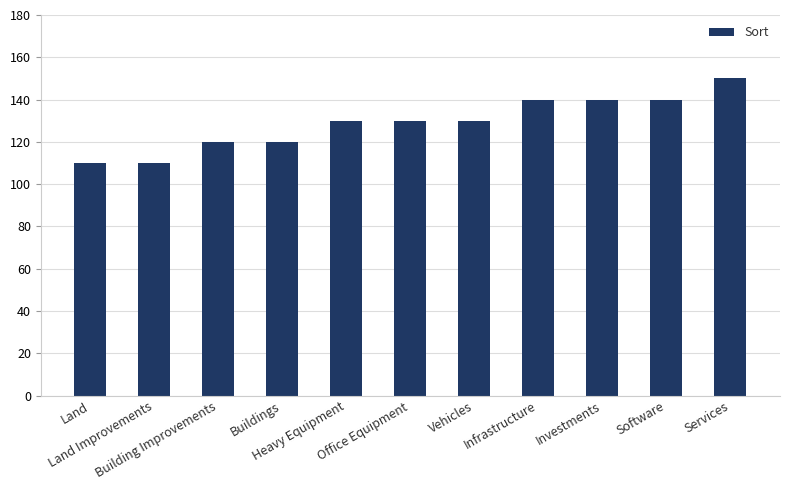

The value at Services is 150. True or false?

True